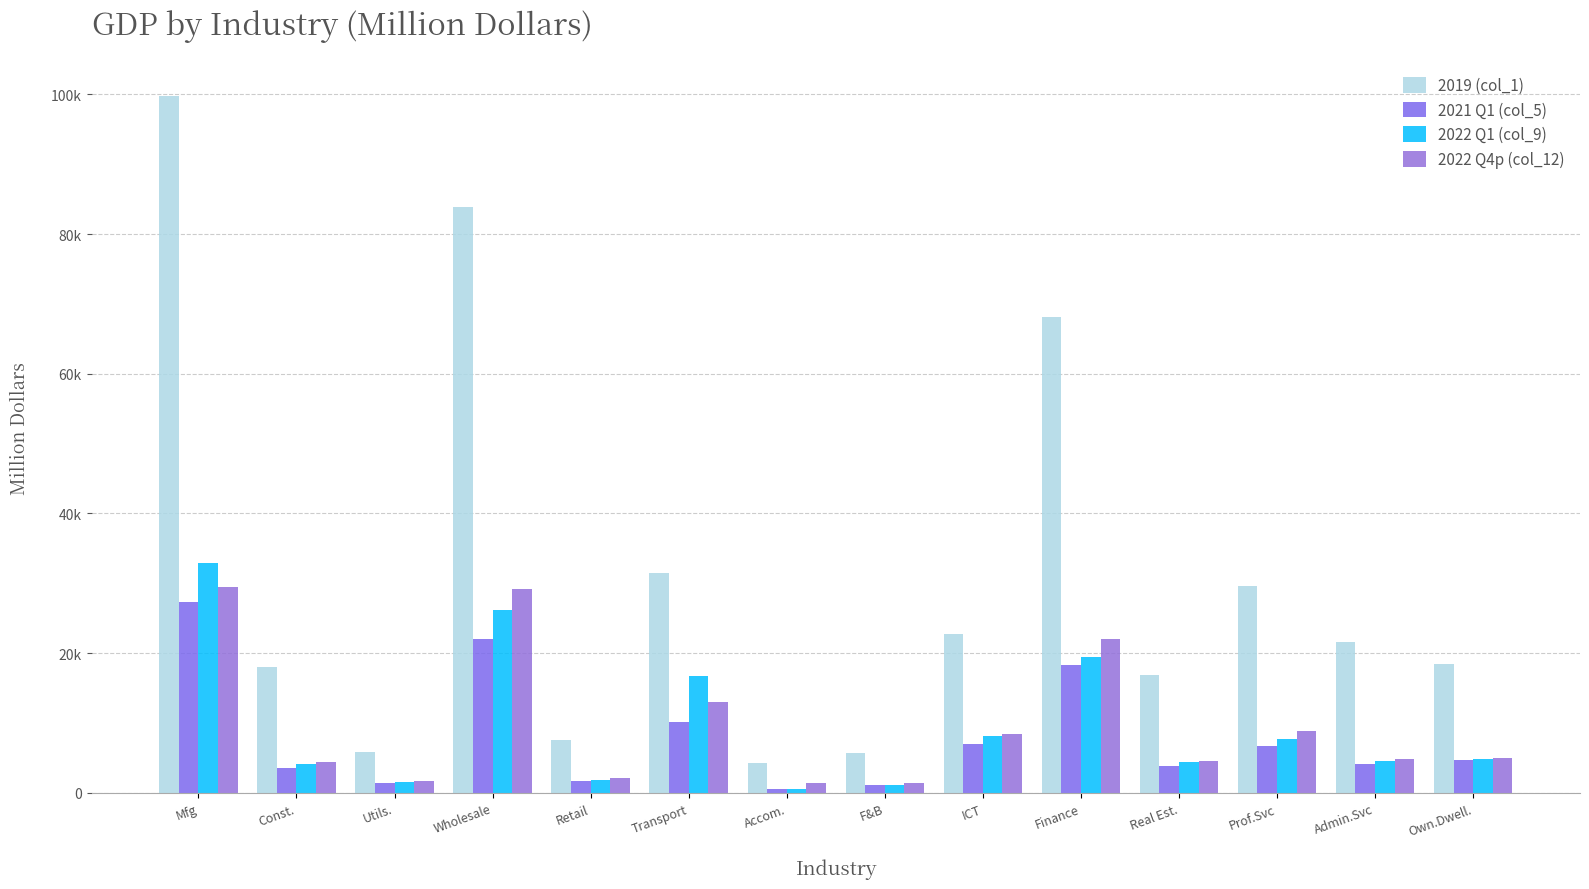

What is the difference between the highest and lowest values at Real Est.?

12948.3